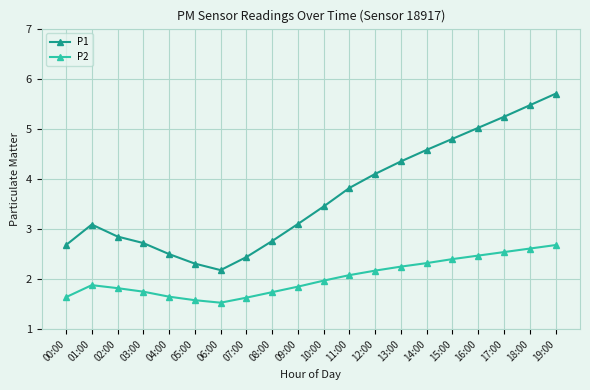

What is the label of the 9th point from the left?

08:00